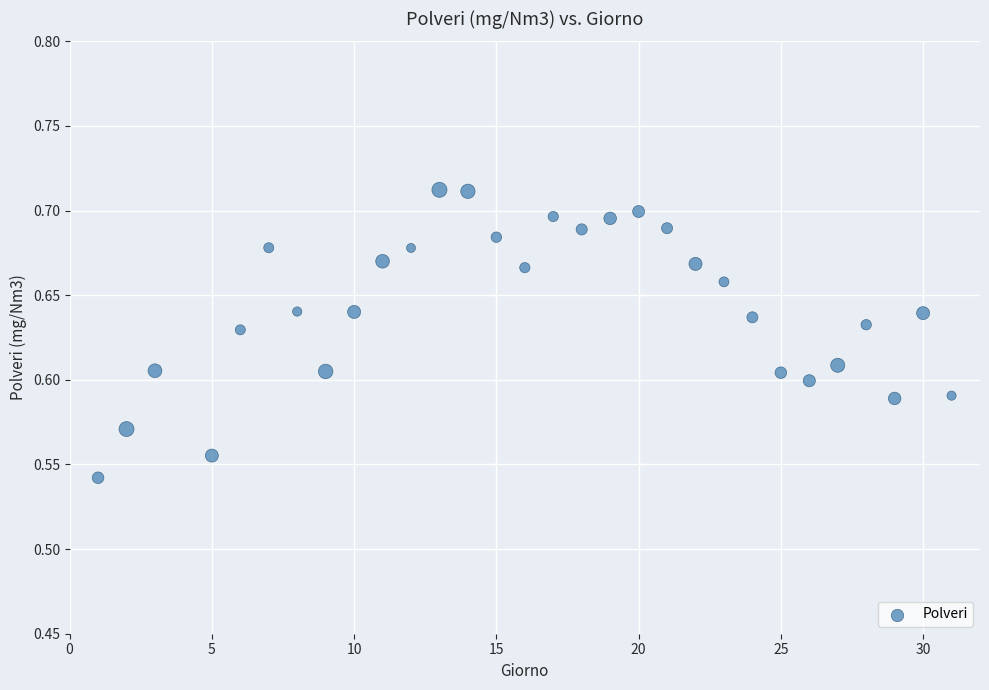

What is the range of X values (max minus min)?

30.0